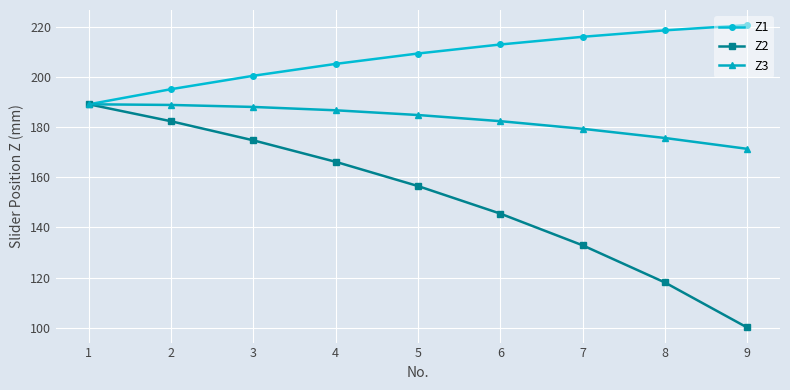

How many values in the Z3 series are below 184?

4